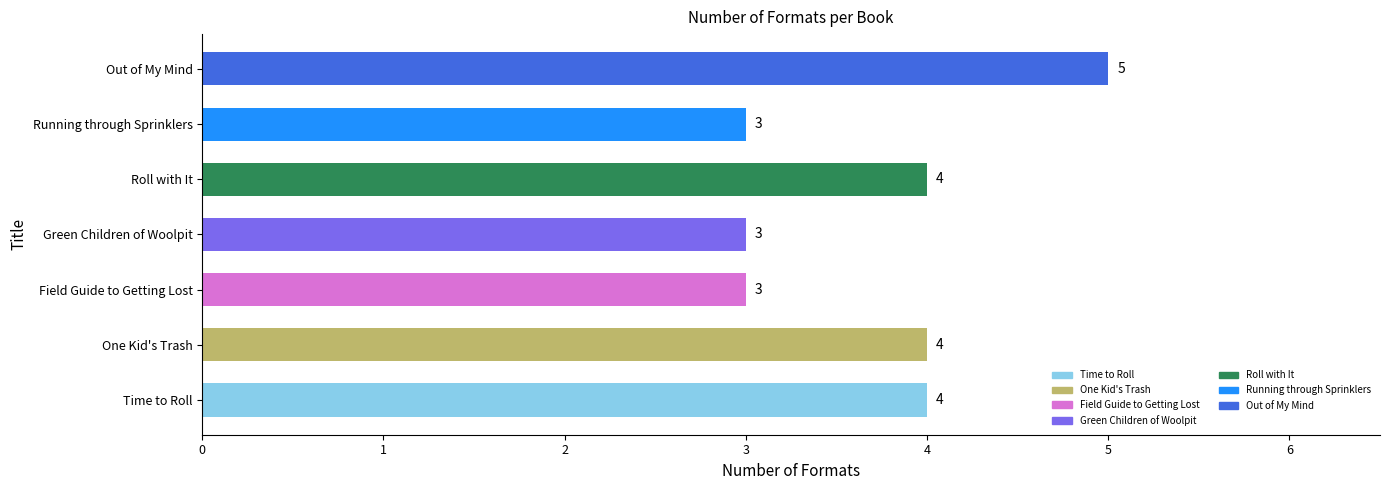

How many categories are shown in the chart?

7